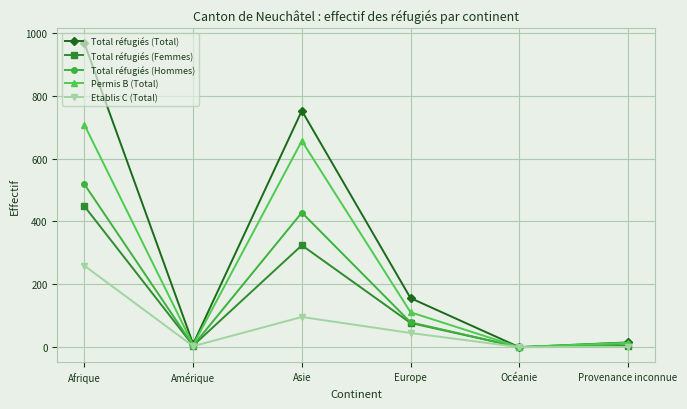

True or false: Permis B (Total) has a value of 1175 at Afrique.

False